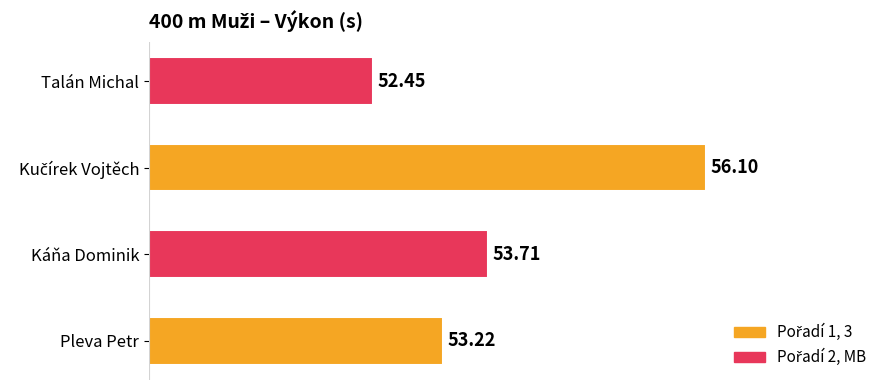

How many bars are there in total?

4